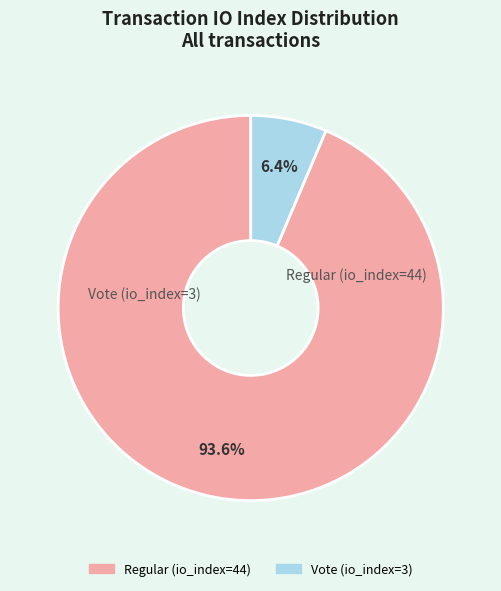

Count the number of slices in the pie.

2